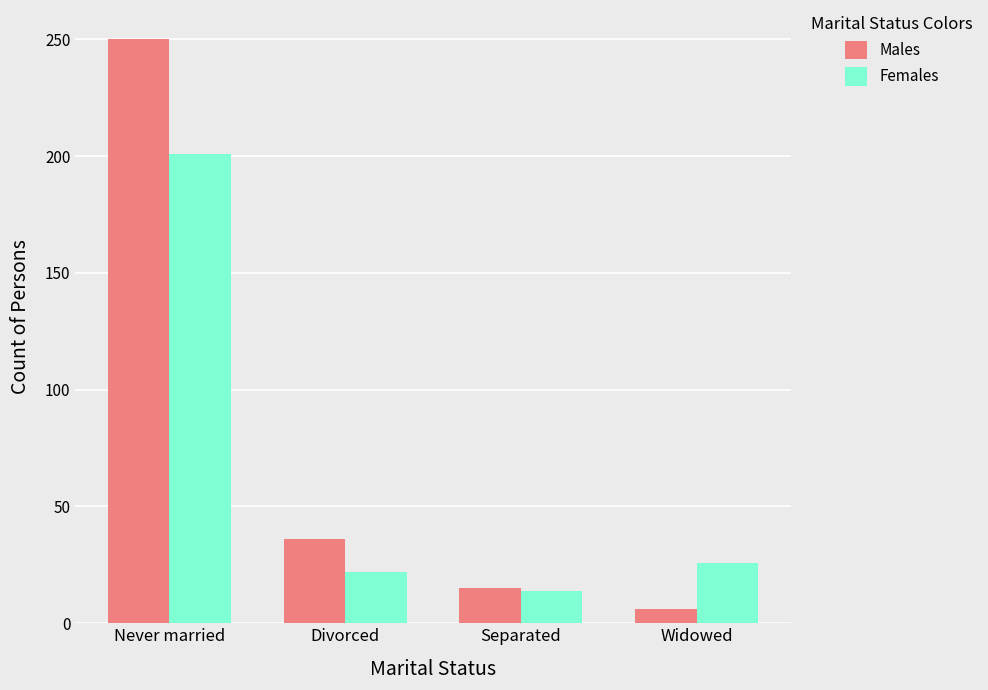

Count the number of categories in the chart.

4